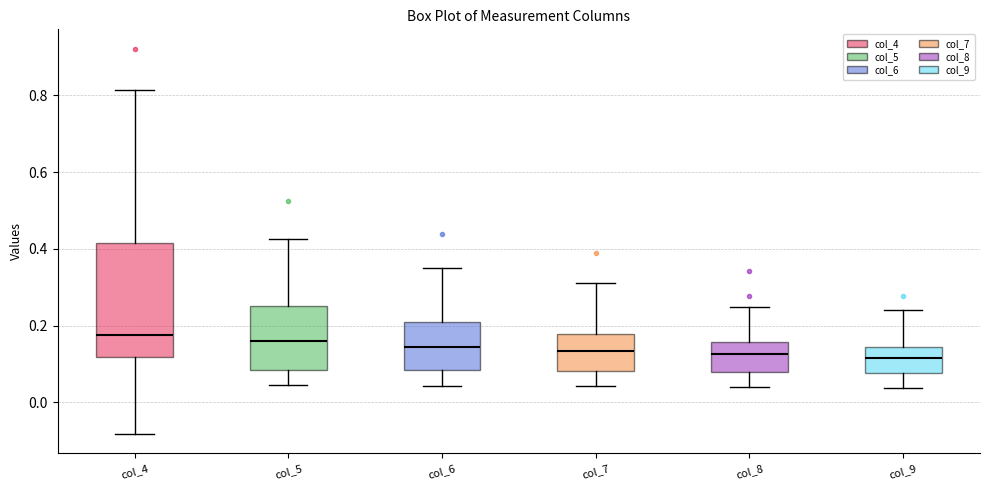

Reading left to right, read every box against the y-axis: the position of its median line, the range the box covers, and the ends of its whiskers. The values are not printed on the chart, so give them approximately, as read against the axis.

col_4: median 0.18, box 0.12 to 0.42, whiskers -0.08 to 0.82
col_5: median 0.16, box 0.08 to 0.26, whiskers 0.04 to 0.42
col_6: median 0.14, box 0.08 to 0.20, whiskers 0.04 to 0.34
col_7: median 0.14, box 0.08 to 0.18, whiskers 0.04 to 0.32
col_8: median 0.12, box 0.08 to 0.16, whiskers 0.04 to 0.24
col_9: median 0.12, box 0.08 to 0.14, whiskers 0.04 to 0.24